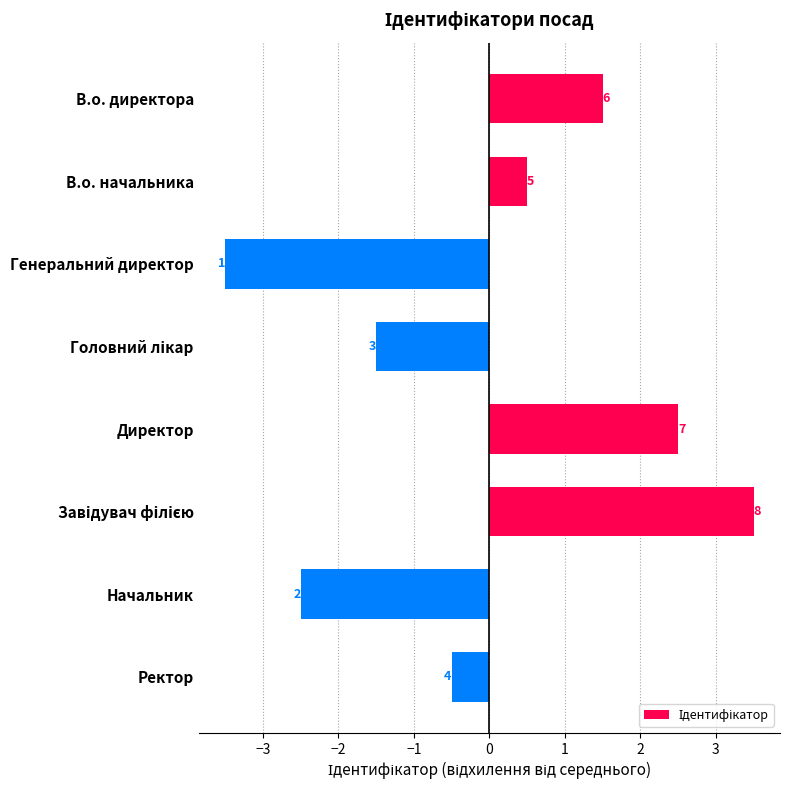

How many bars are there in total?

8